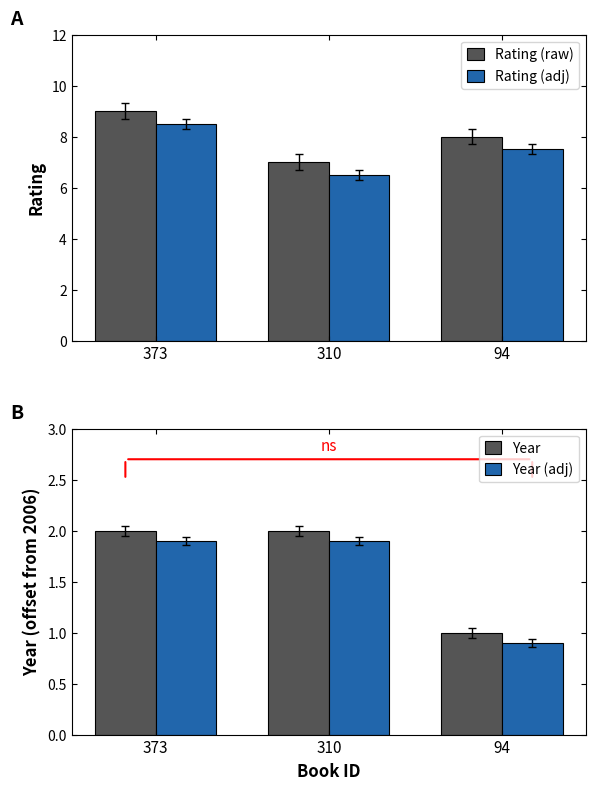

Which has a higher value, 373 or 310?

373